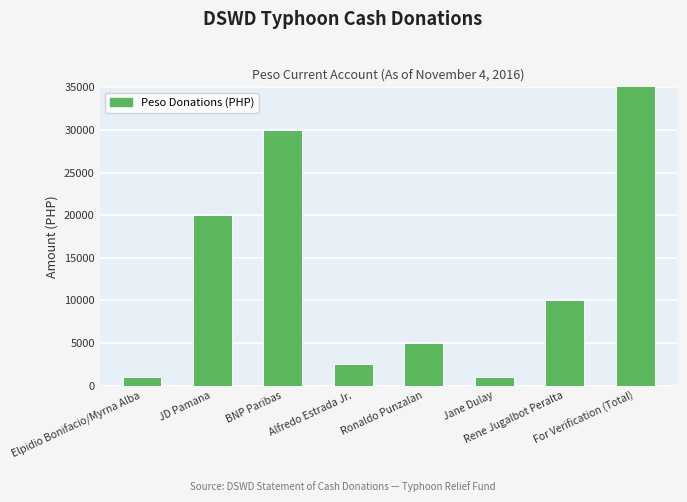

List the labels in order of value, largest first.

For Verification (Total), BNP Paribas, JD Pamana, Rene Jugalbot Peralta, Ronaldo Punzalan, Alfredo Estrada Jr., Elpidio Bonifacio/Myrna Alba, Jane Dulay